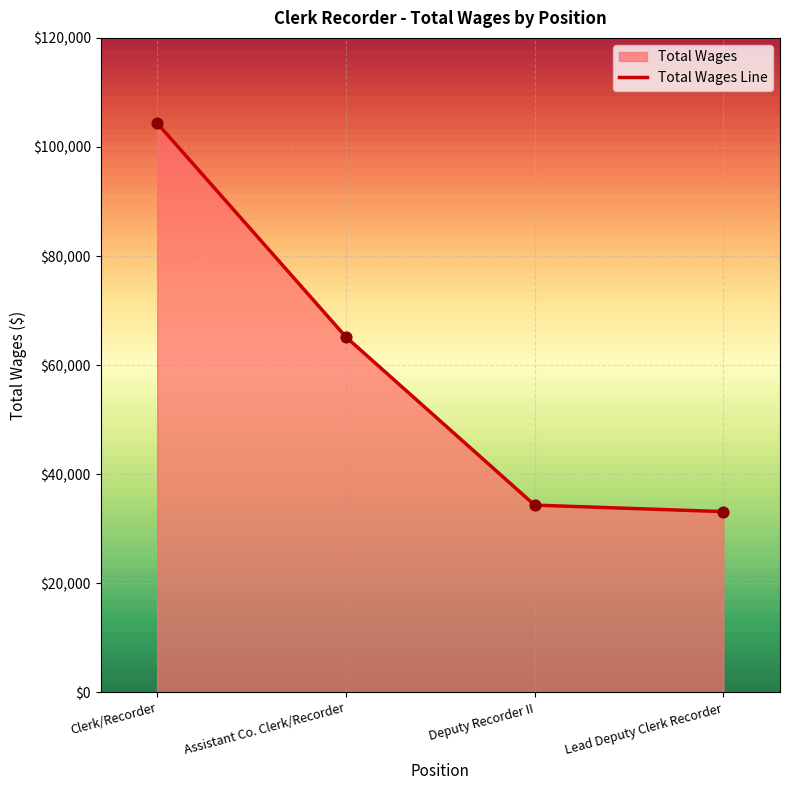

What is the change in value from Assistant Co. Clerk/Recorder to Deputy Recorder II?

-30829